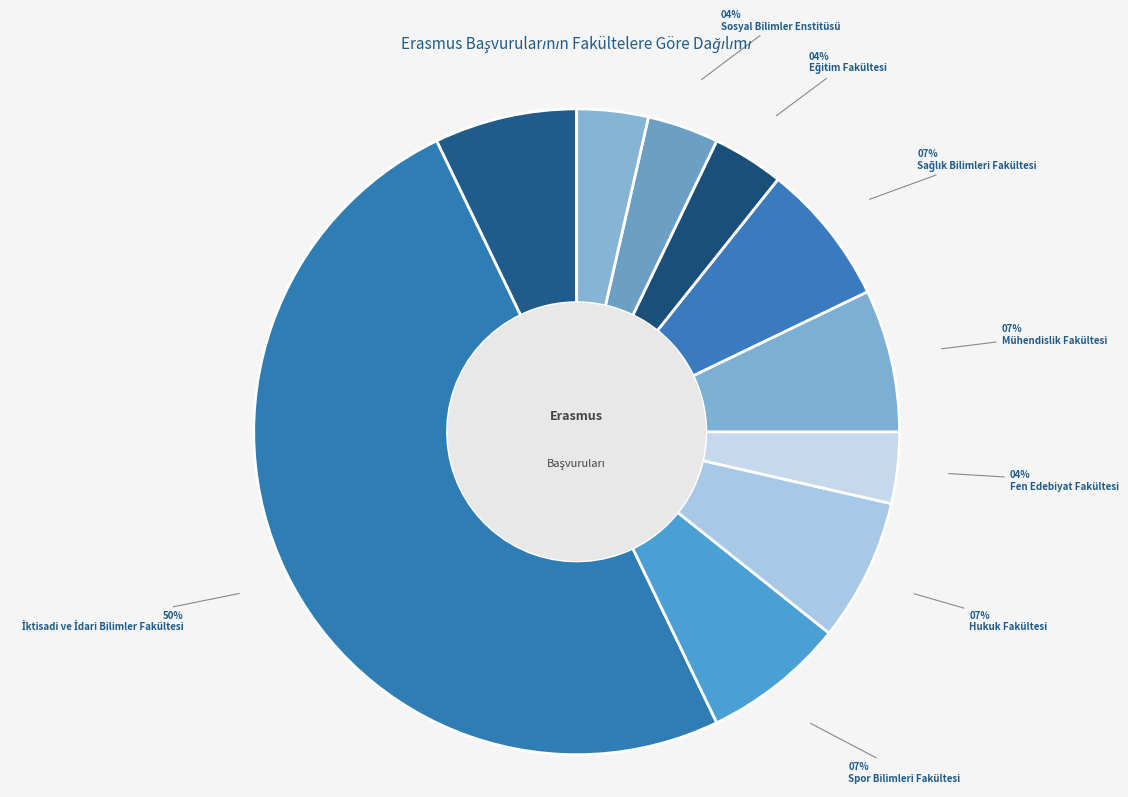

Count the number of slices in the pie.

10